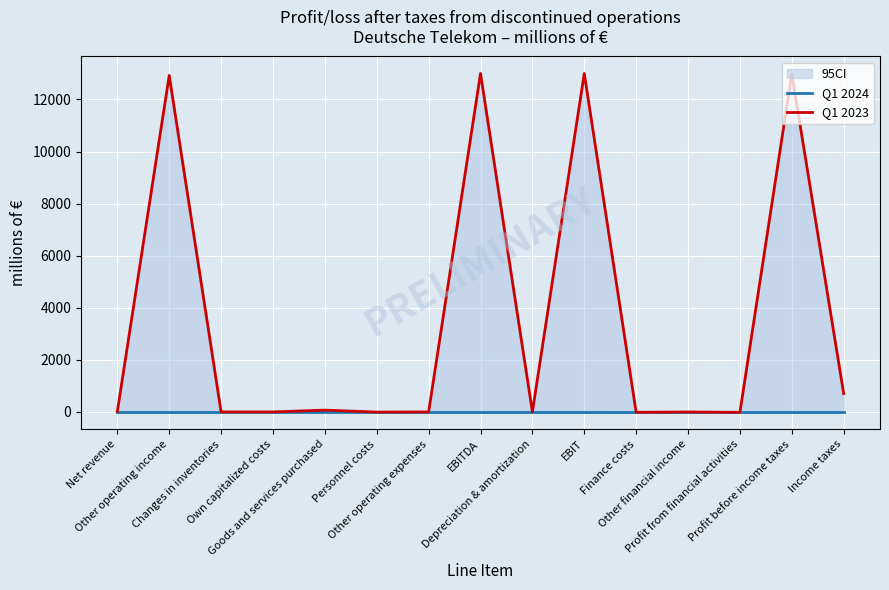

What is the average value of the Q1 2023 series?

3511